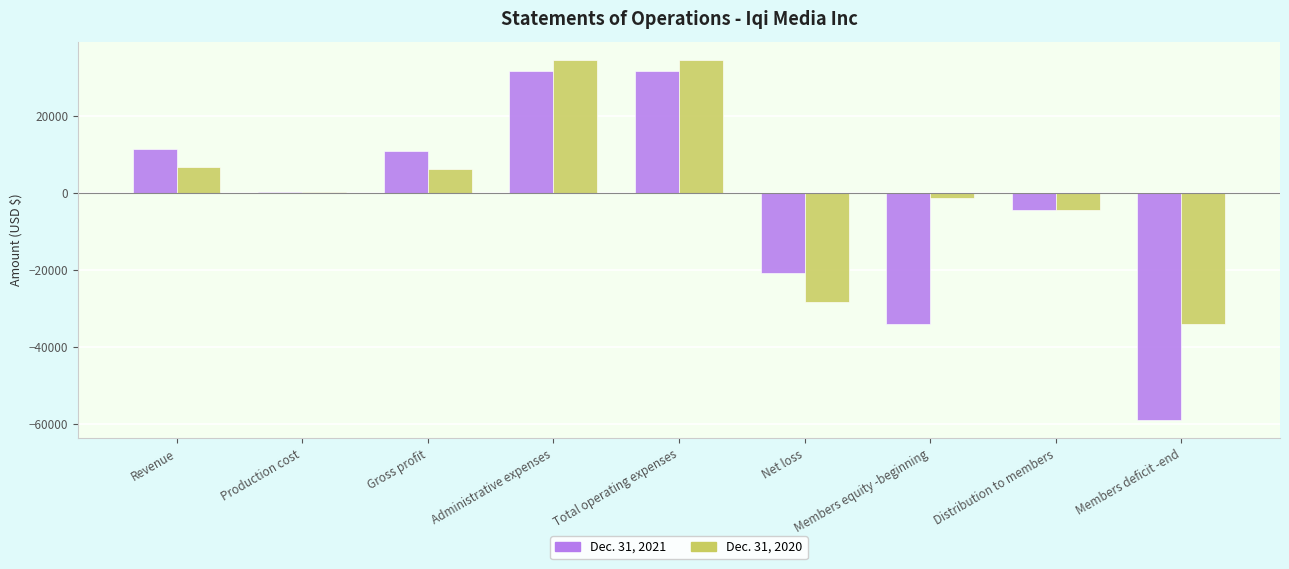

Are the bars grouped side by side (vs. stacked)?

Yes